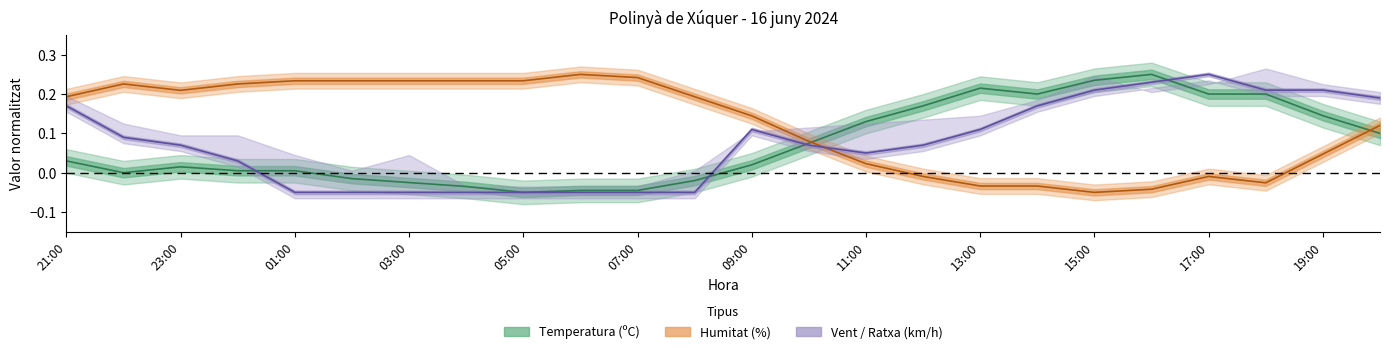

Rank the series at 14:00 from lowest to highest value.

Humitat (%), Velocitat del vent (km/h), Temperatura (ºC)